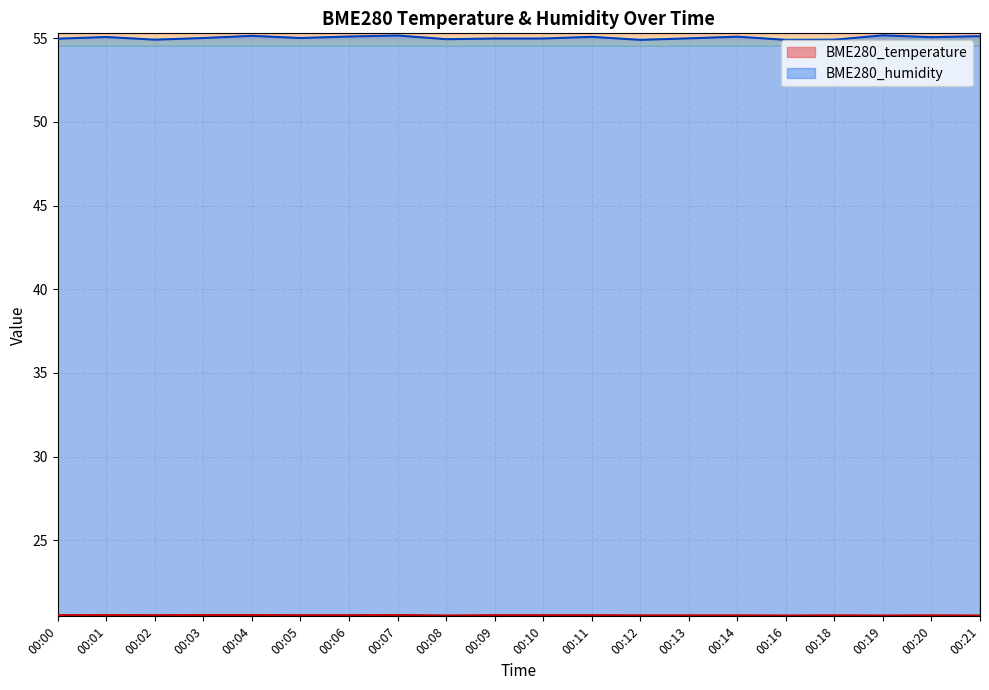

At which label does BME280_humidity first exceed 55?

00:01